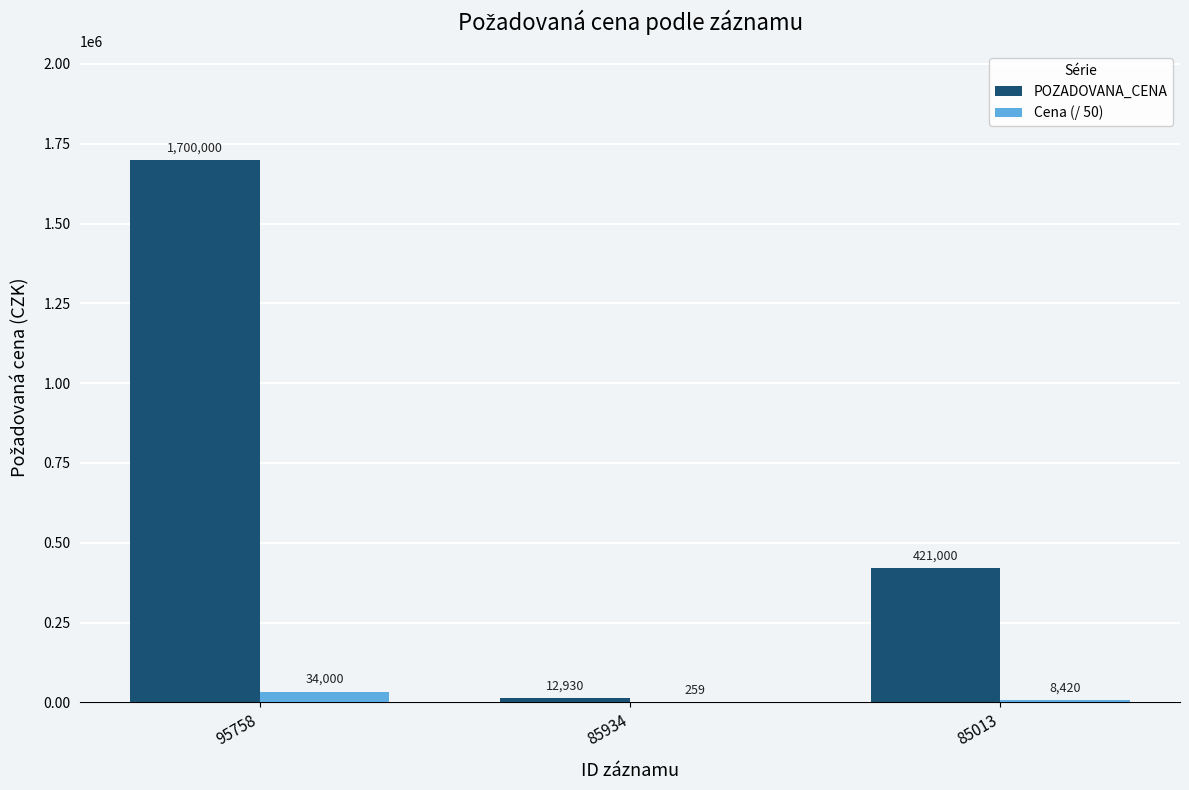

Are the bars grouped side by side (vs. stacked)?

Yes